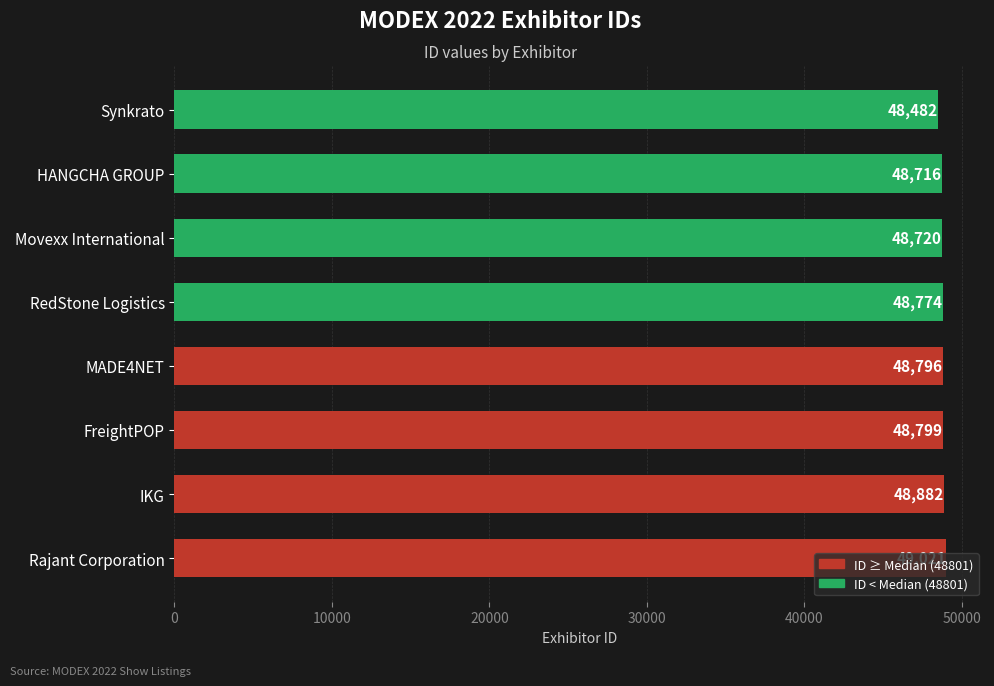

At which category does the chart reach its minimum across all series?

Synkrato